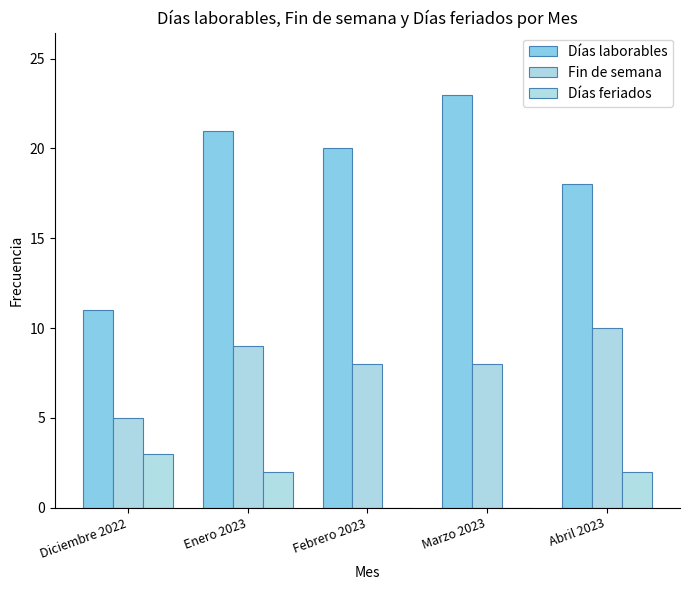

Rank the series by their maximum value, from lowest to highest.

Días feriados, Fin de semana, Días laborables